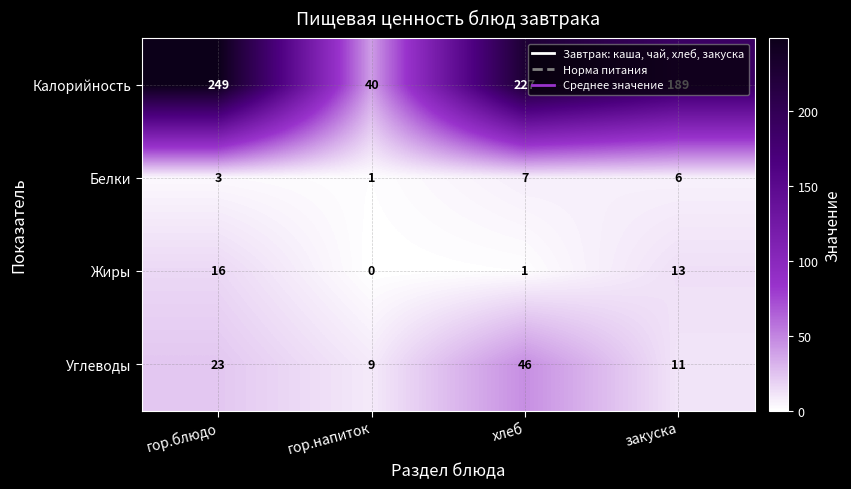

Rank the series by their maximum value, from lowest to highest.

Белки, Жиры, Углеводы, Калорийность